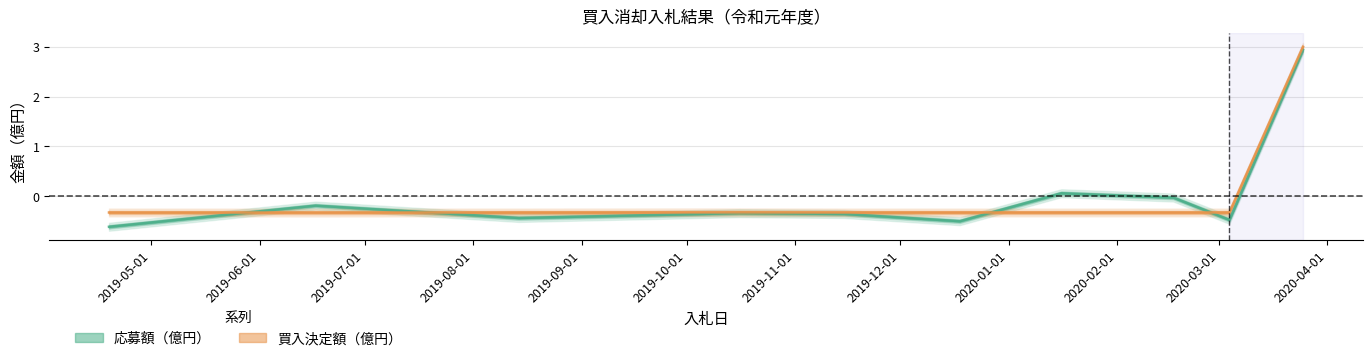

At which category does the chart reach its peak across all series?

2020-03-25